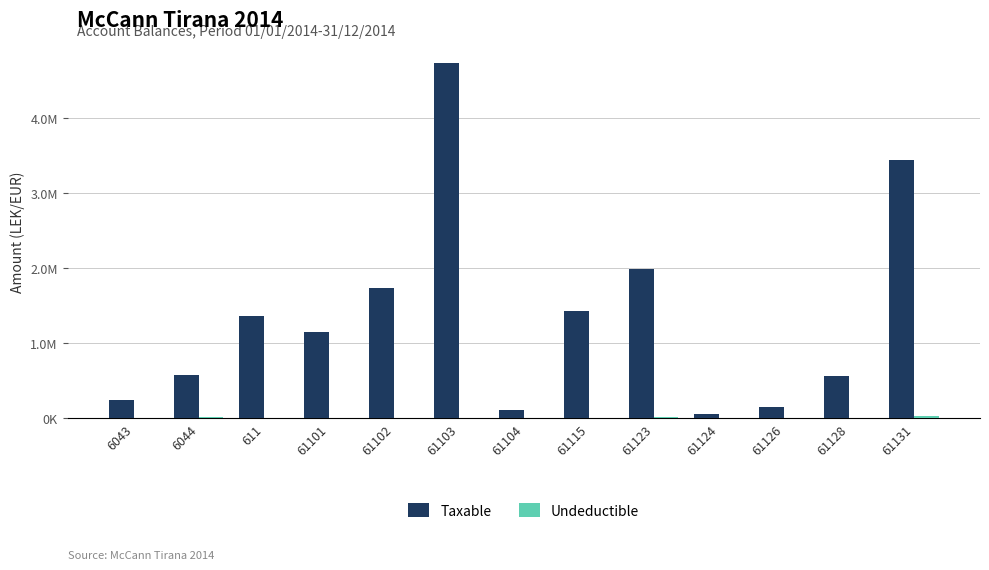

What is the value of the Taxable bar at the 10th from the left?

61813.2